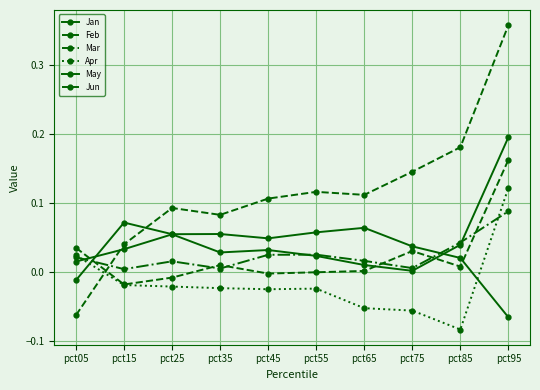

At which label is Jan closest to 0?

pct05